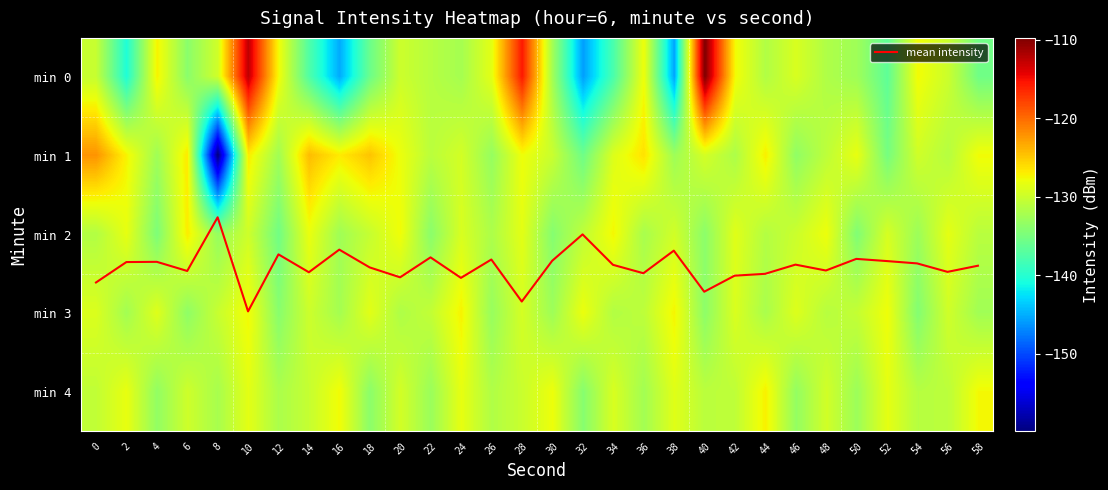

At 58, list the series in order from smallest to largest.

min 0, min 3, min 2, min 1, min 4, mean intensity